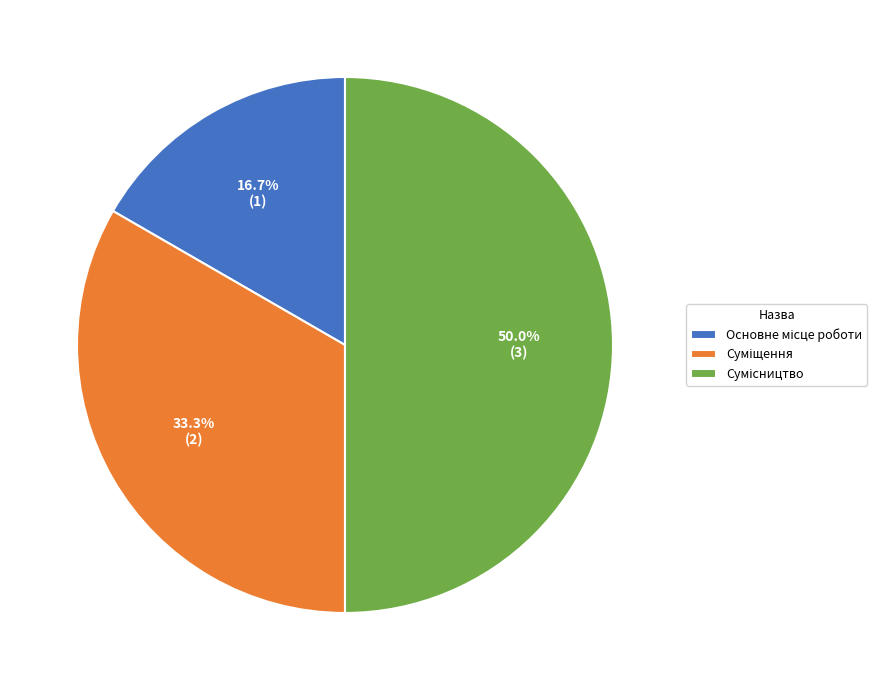

Is there any slice that represents more than half of the pie?

No